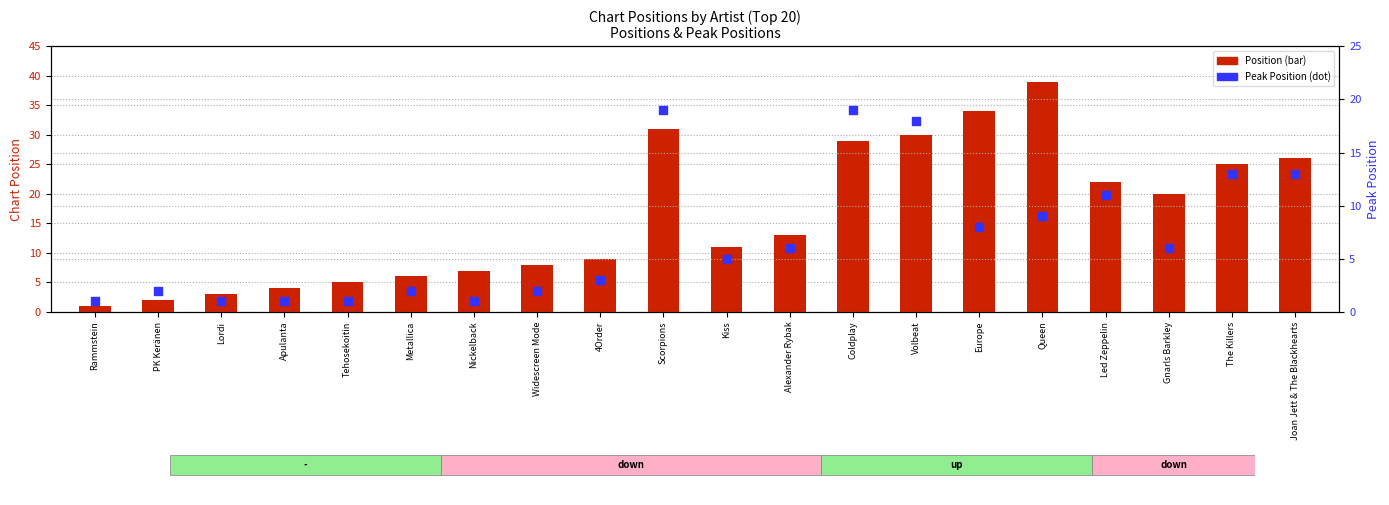

What are all the series names shown in the legend?

Position, Peak Position